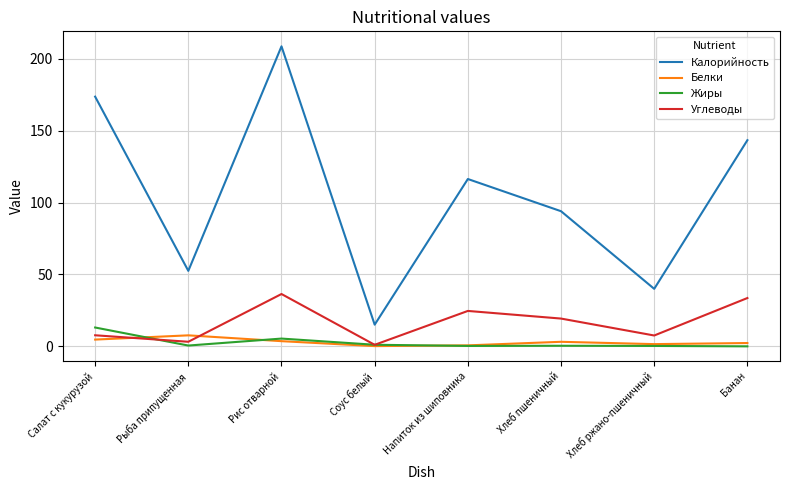

The Калорийность series shows 15.1 at Соус белый. True or false?

True